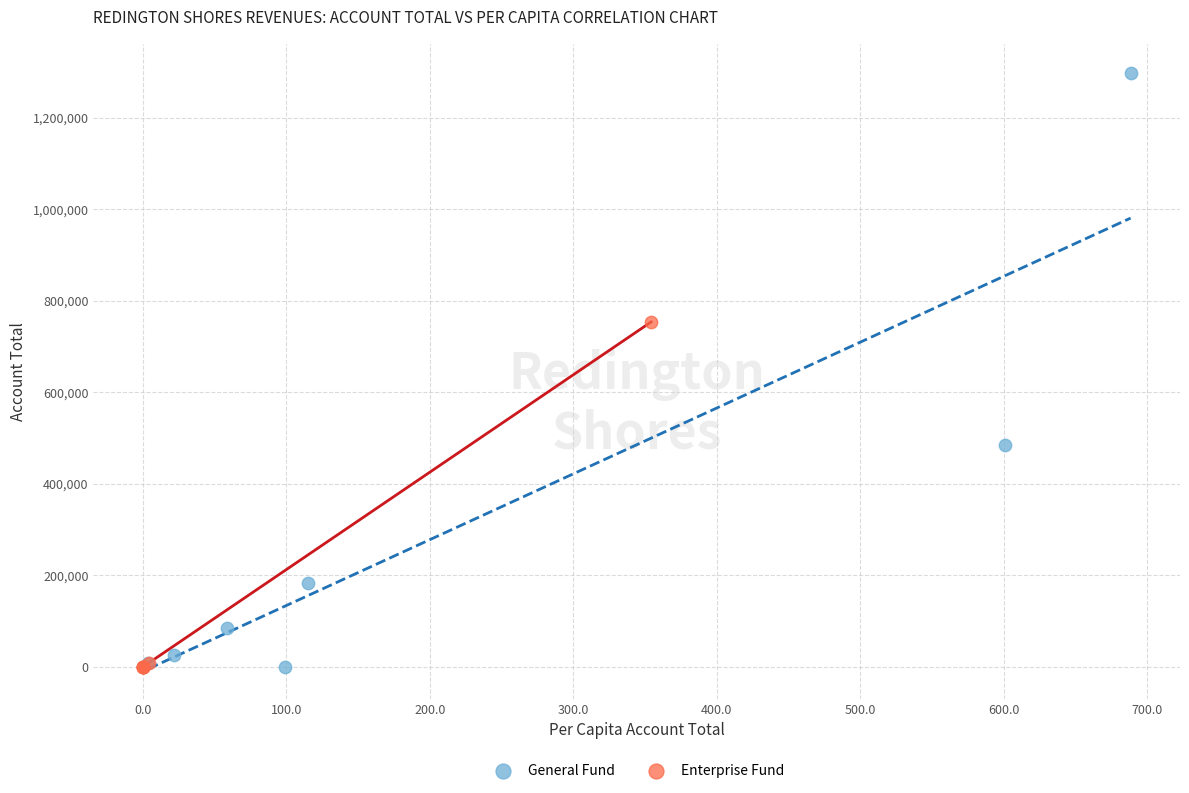

Which series has the largest Y range (max minus min)?

General Fund